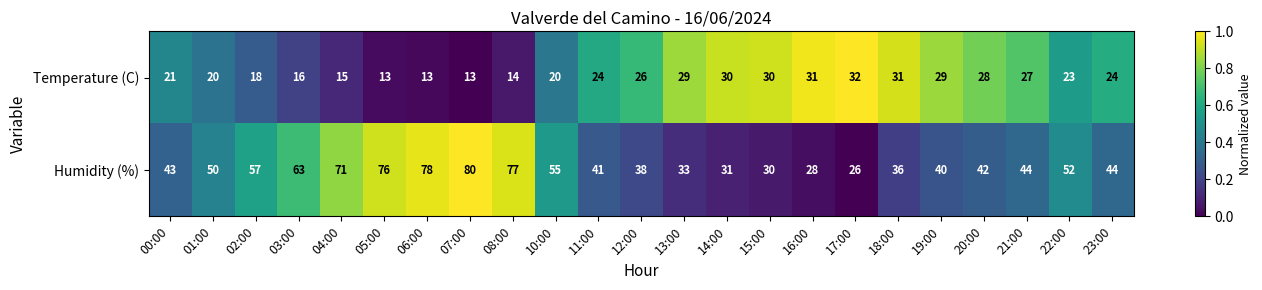

Where is Temperature (C) nearest to the value 22?

00:00